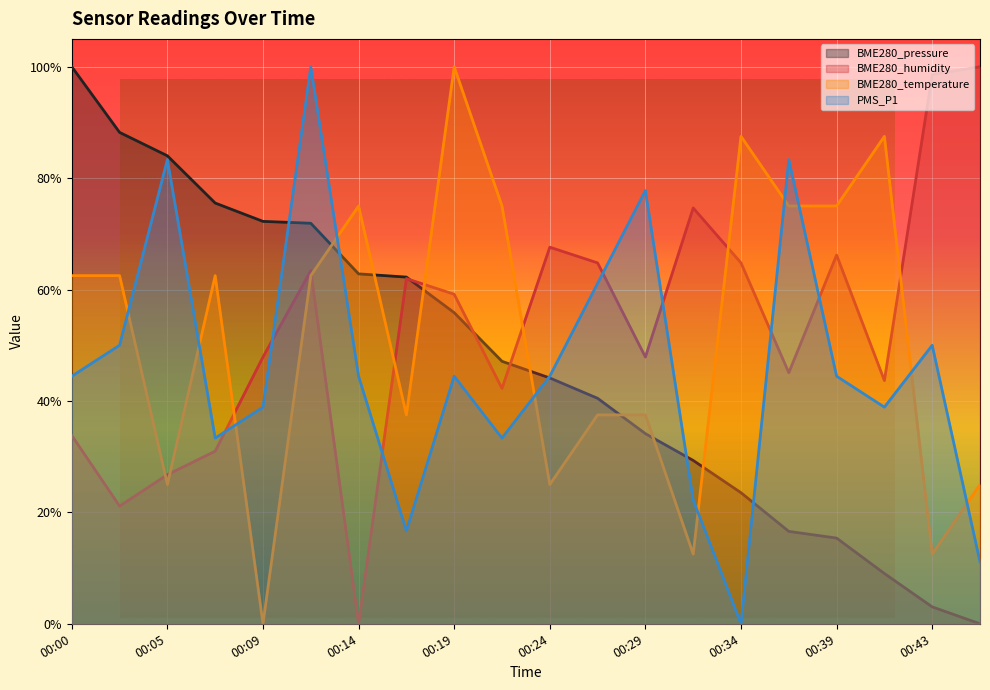

The PMS_P1 series shows 0.4 at 00:09. True or false?

True